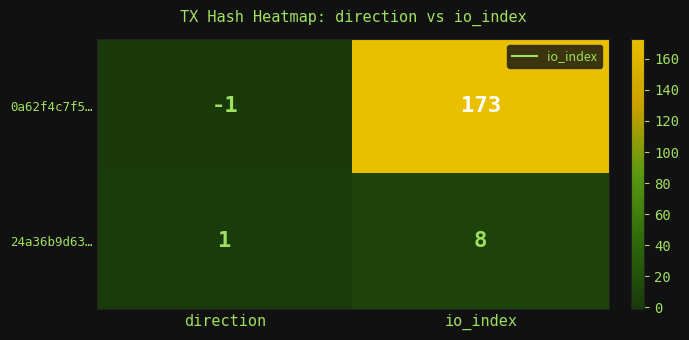

Between direction and io_index, which series saw the biggest shift?

0a62f4c7f5…